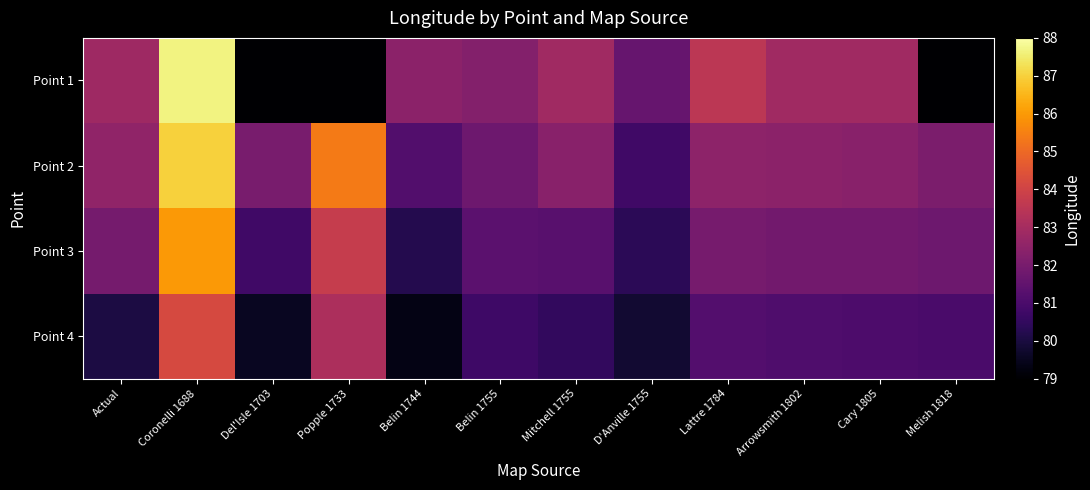

Rank the series at Popple 1733 from lowest to highest value.

Point 1, Point 4, Point 3, Point 2